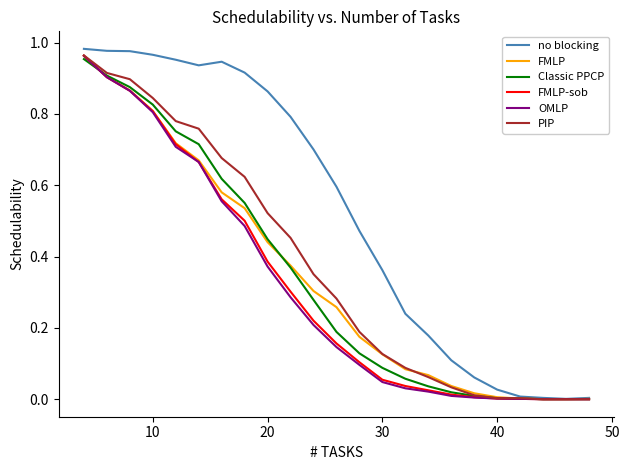

Does the chart have visible grid lines?

No